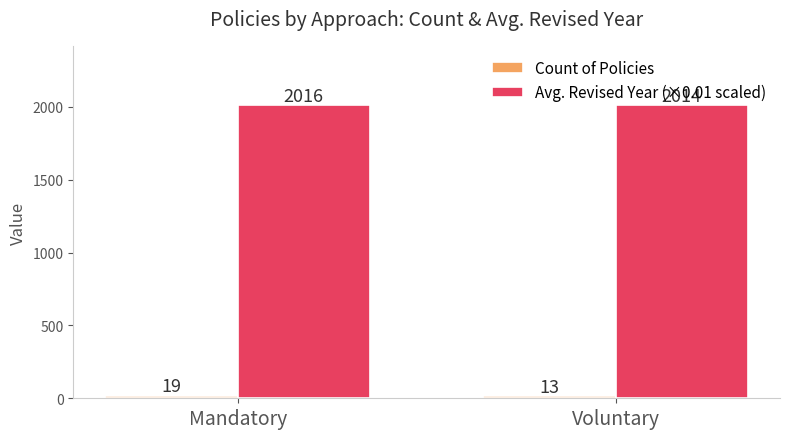

At which label does Avg. Revised Year (×0.01 scaled) reach its minimum?

Voluntary